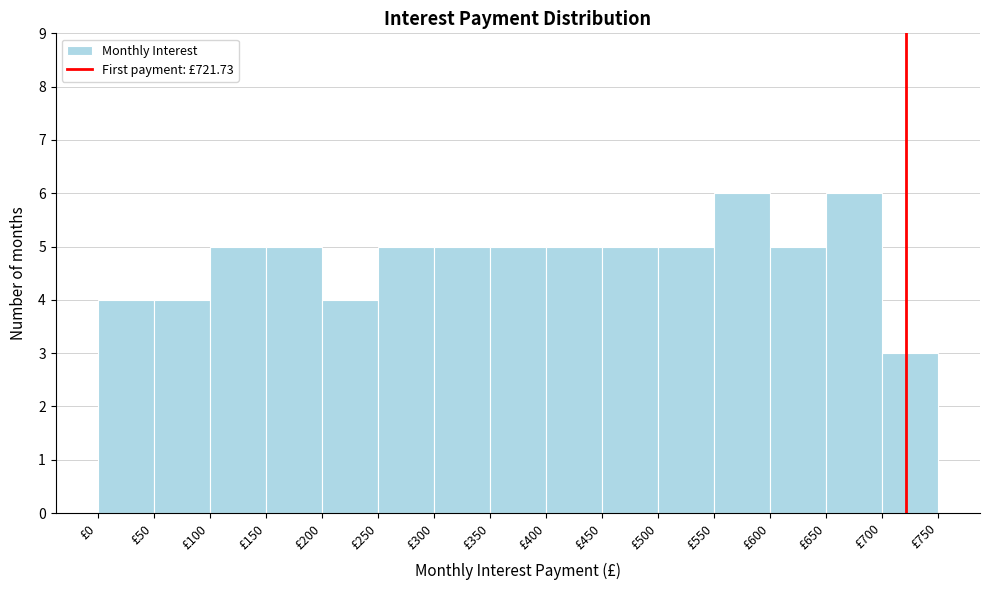

What is the height of the bar covering 150 to 200 on the x-axis? The values are not printed on the chart, so give them approximately, as read against the axis.

5